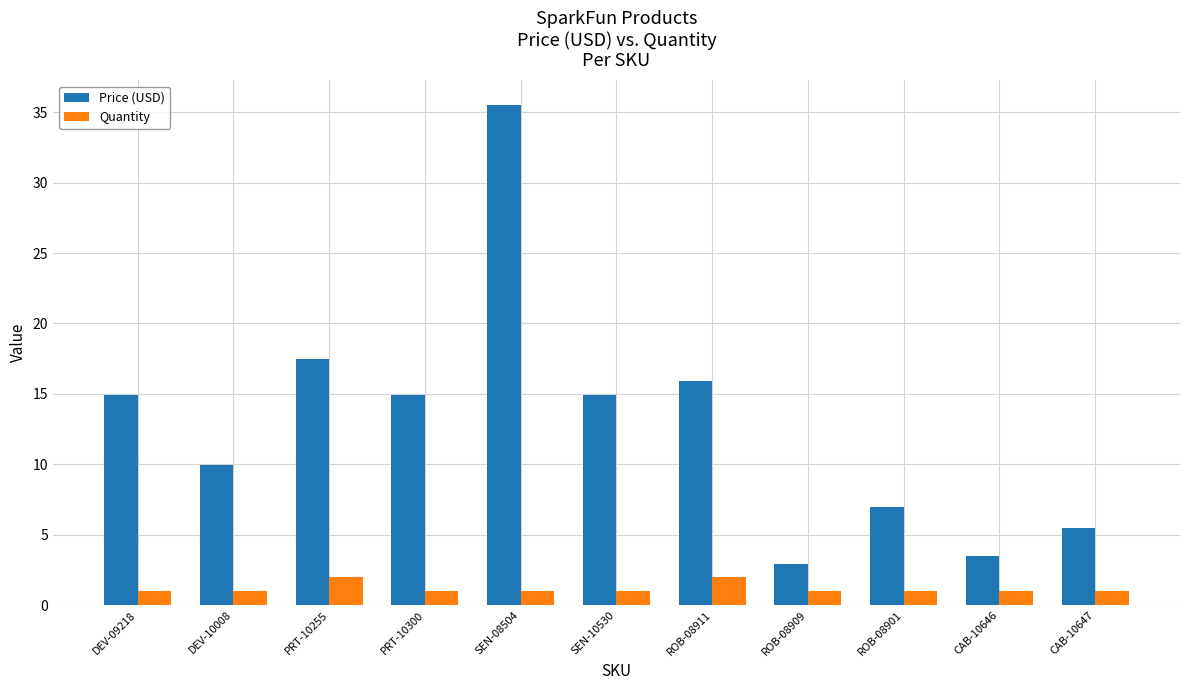

Which series has the largest total across all categories?

Price (USD)